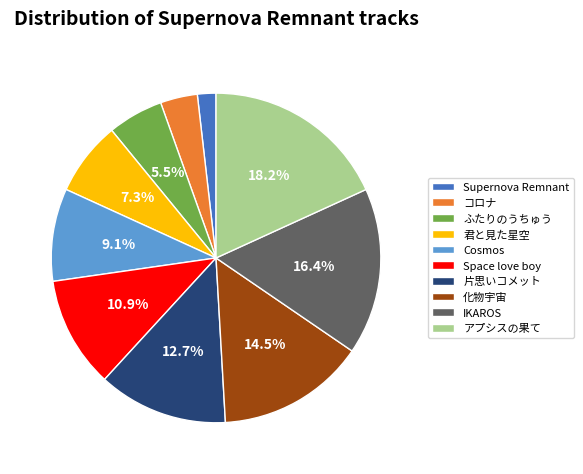

Is there any slice that represents more than half of the pie?

No